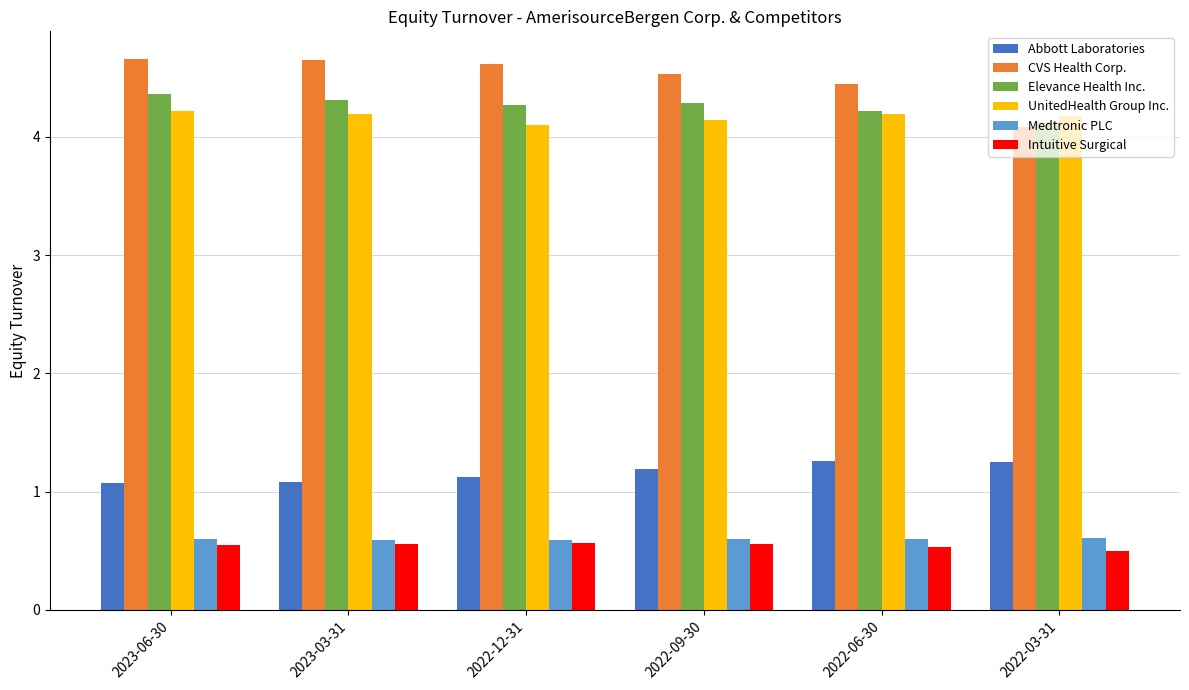

The Abbott Laboratories series shows 1.1 at 2023-06-30. True or false?

True